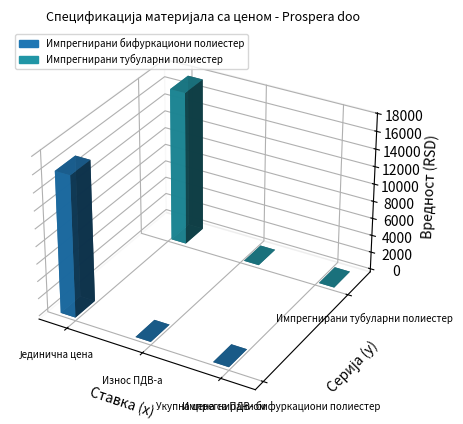

What are all the series names shown in the legend?

Импрегнирани бифуркациони полиестер, Импрегнирани тубуларни полиестер